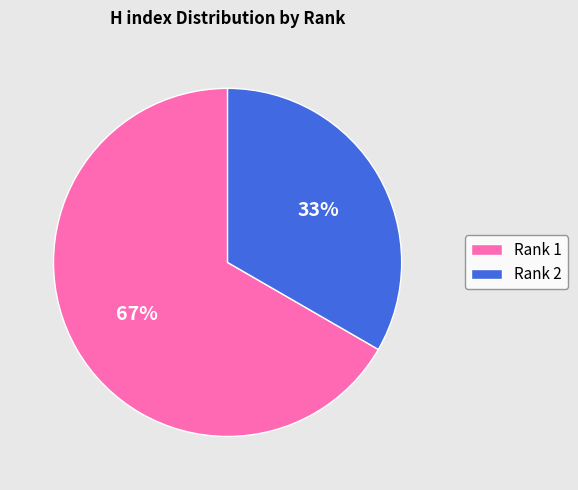

To the nearest percent, what is the combined percentage of Rank 1 and Rank 2?

100%